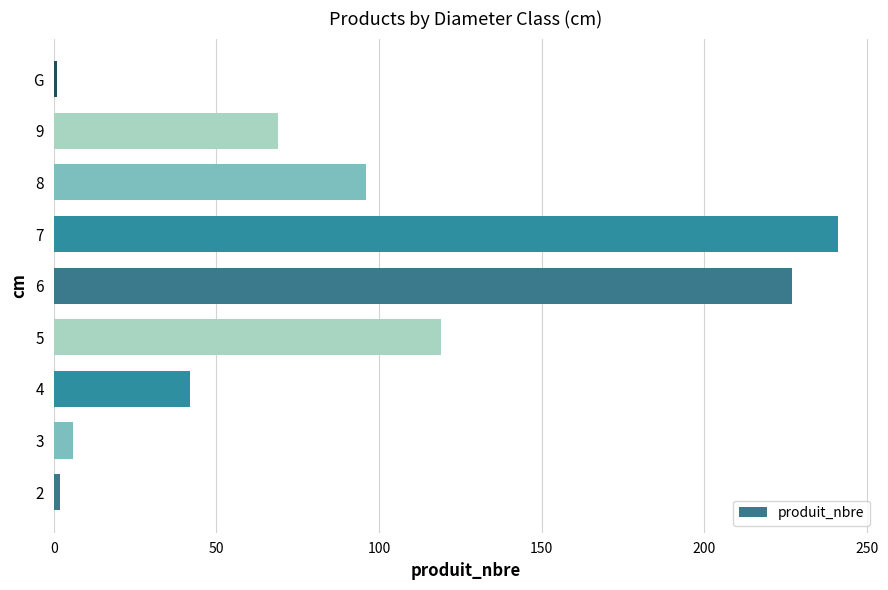

Does the chart contain stacked bars?

No